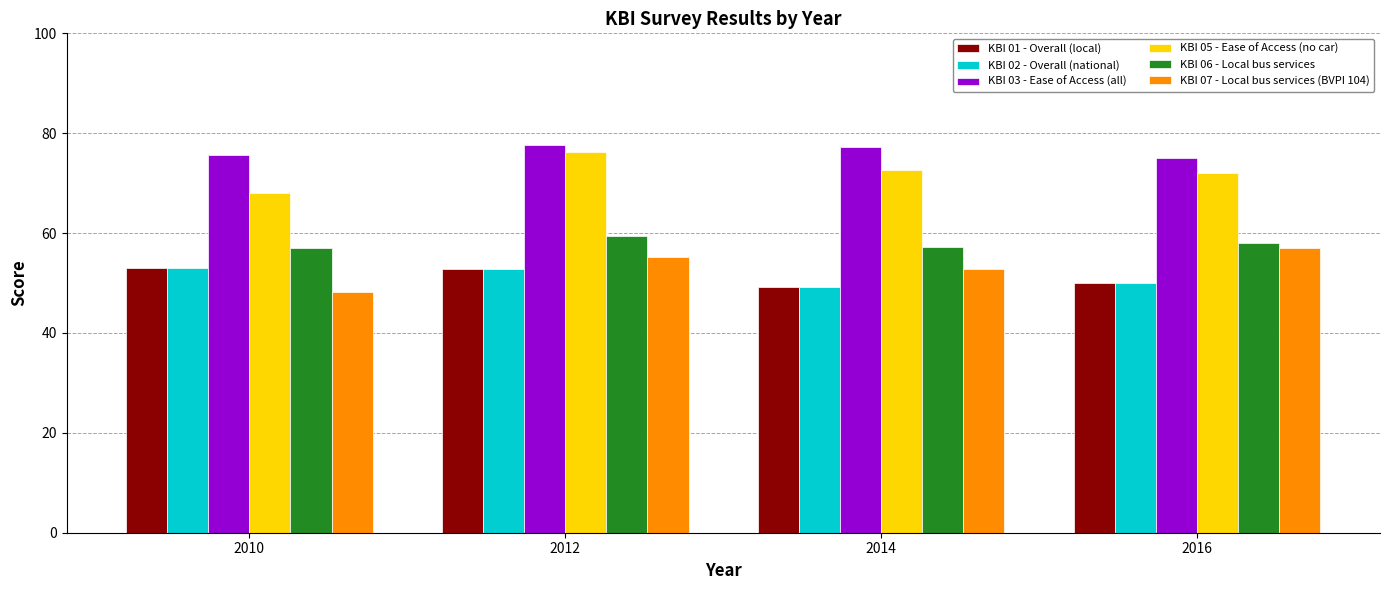

What is the average value of the KBI 02 - Overall (national) series?

51.3